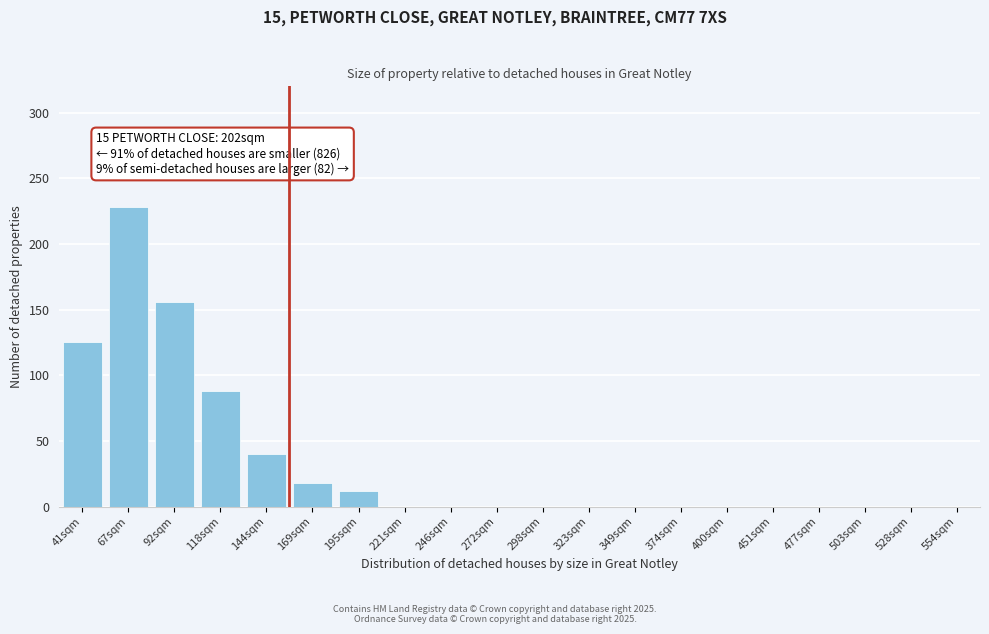

Reading left to right, transcribe all the data shown in this chart.

41sqm=125	67sqm=228	92sqm=156	118sqm=88	144sqm=40	169sqm=18	195sqm=12	221sqm=0	246sqm=0	272sqm=0	298sqm=0	323sqm=0	349sqm=0	374sqm=0	400sqm=0	451sqm=0	477sqm=0	503sqm=0	528sqm=0	554sqm=0